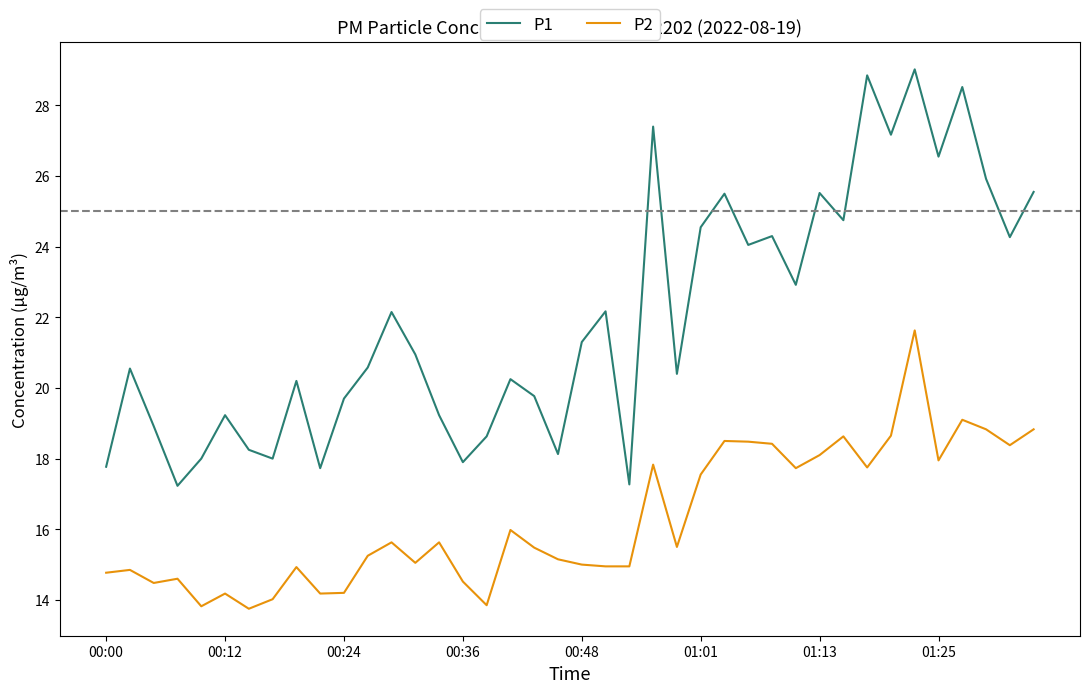

How many values in the P1 series exceed 20?

25